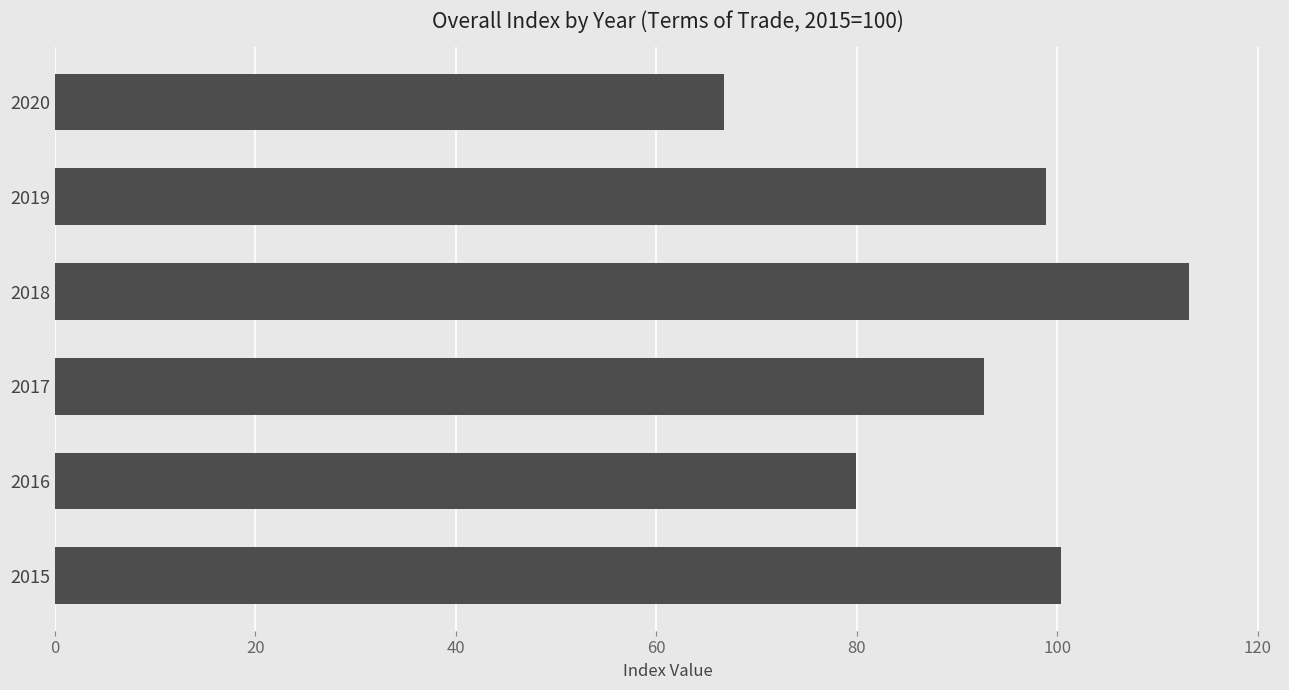

Is it true that the value at 2018 is 43.0?

False